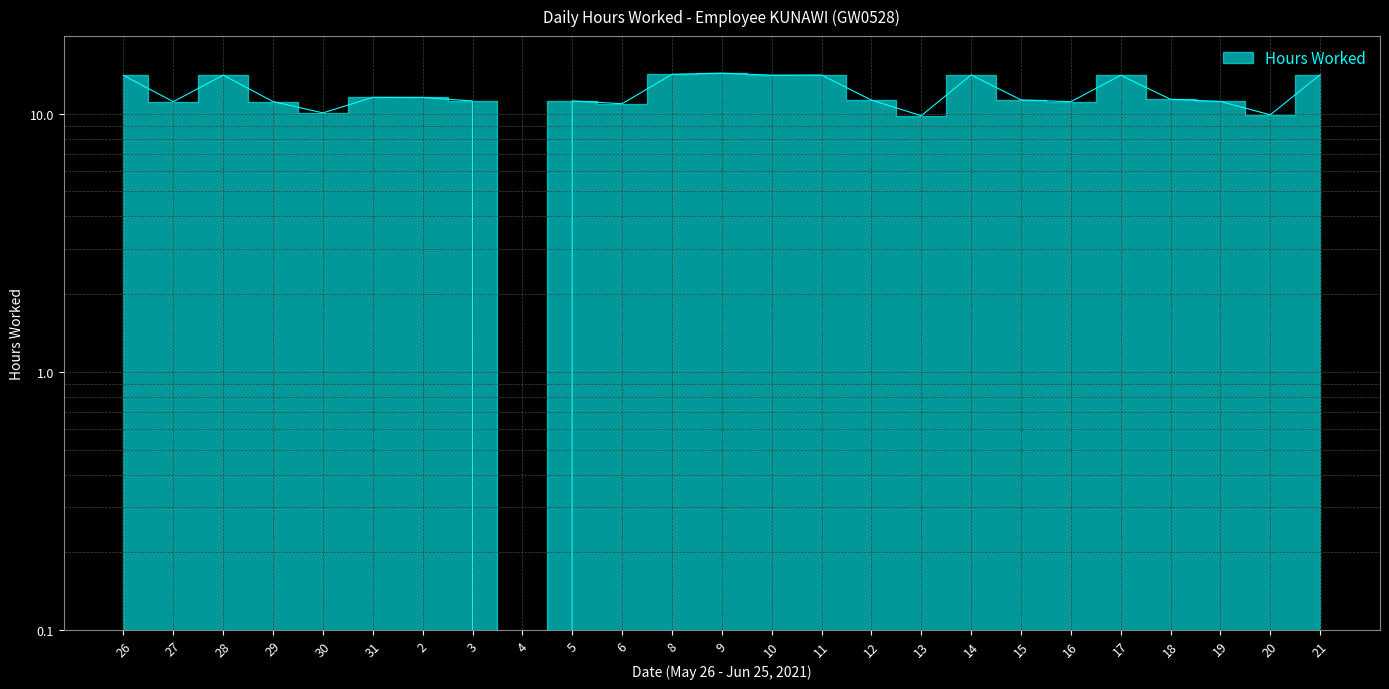

Reading left to right, what are all the values shown in this chart?

14.1	11.1	14.1	11.2	10.1	11.6	11.6	11.2	0.0	11.2	10.9	14.2	14.4	14.1	14.1	11.3	9.8	14.2	11.3	11.1	14.1	11.4	11.2	9.9	14.2